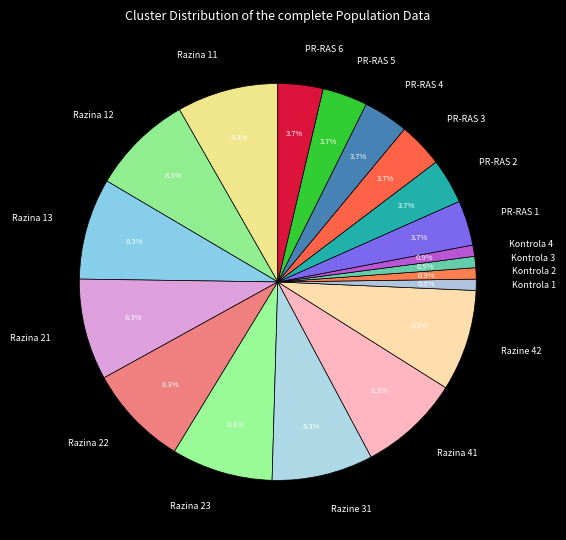

What portion of the pie excludes PR-RAS 6?

96.3%